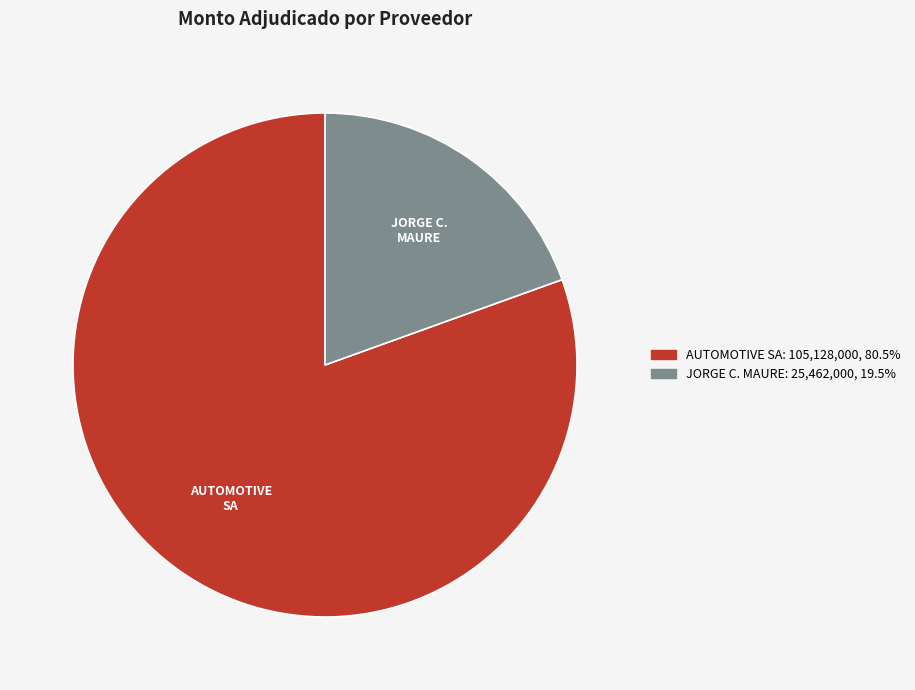

Is there a majority slice in this chart?

Yes